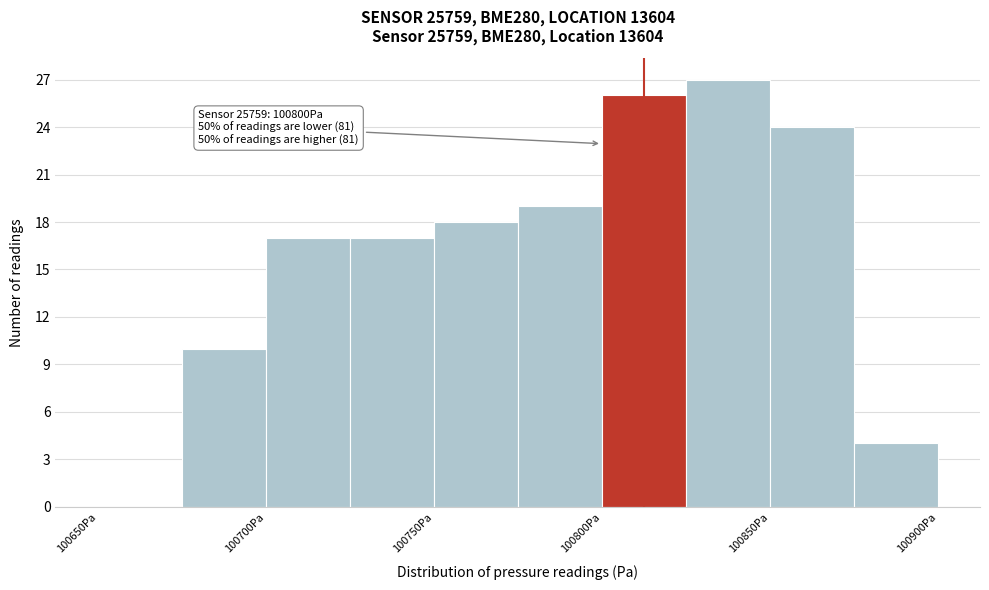

Over which range of the x-axis is the bar tallest?

100825 to 100850